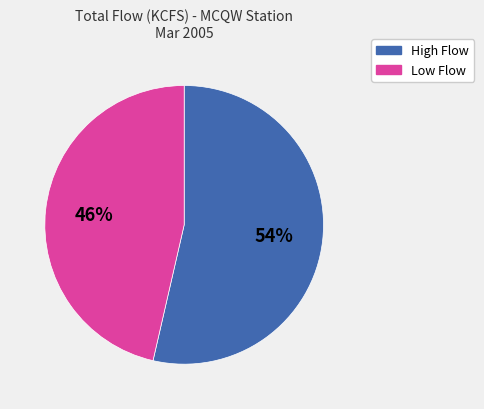

Does any single category account for the majority?

Yes